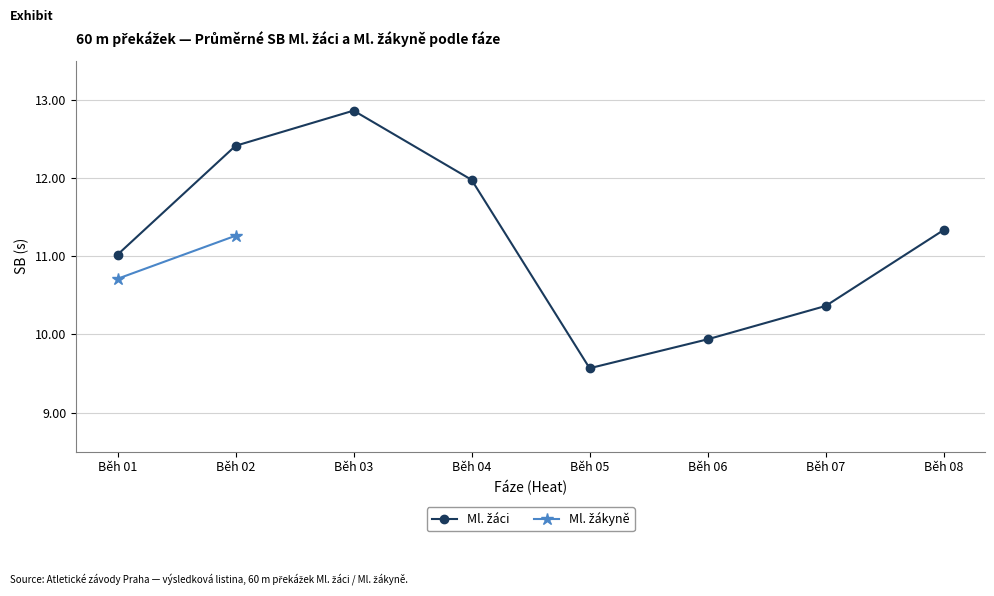

Which series changed the most between Běh 02 and Běh 03?

Ml. žáci